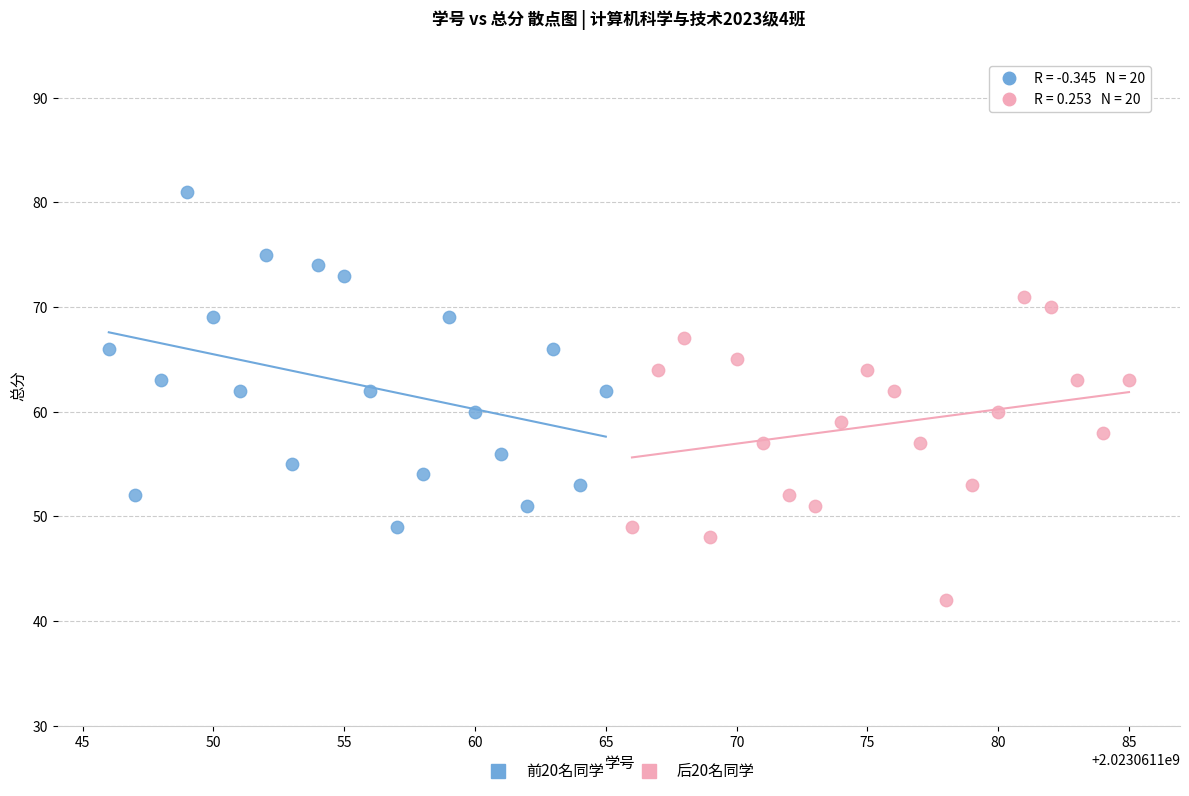

Which series reaches the minimum Y coordinate?

后20名同学